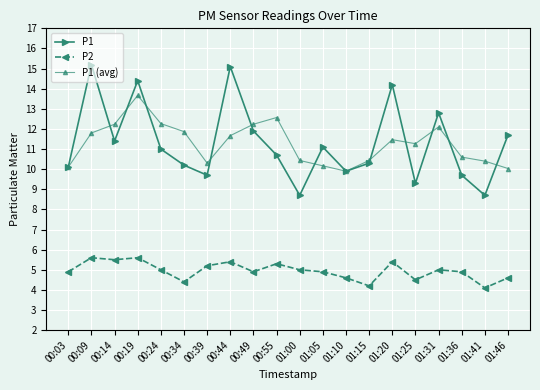

How many lines are shown in the chart?

3